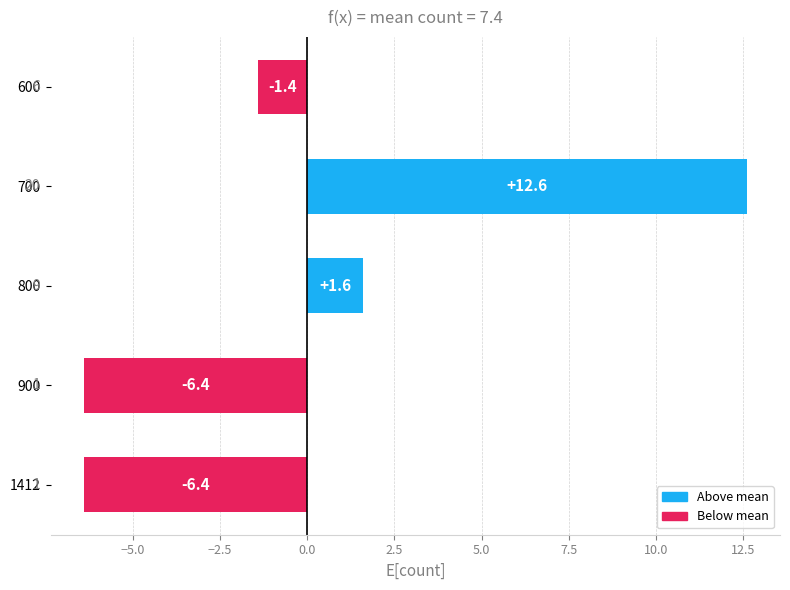

How many distinct data groups are displayed?

1